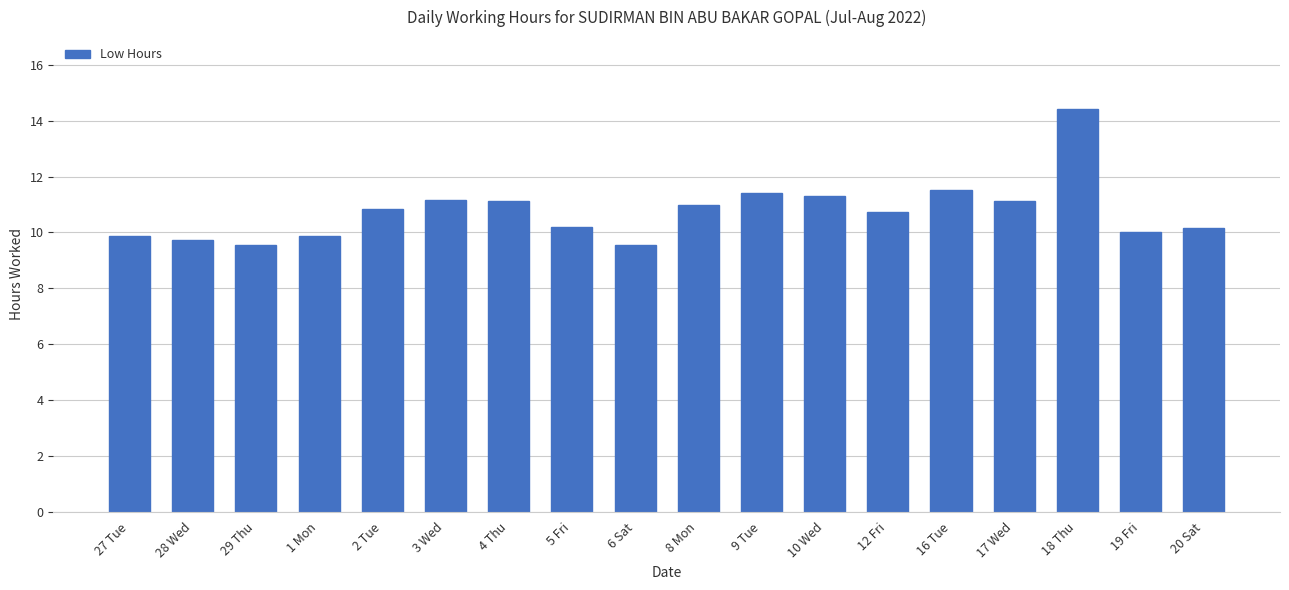

How many series are shown in this chart?

1